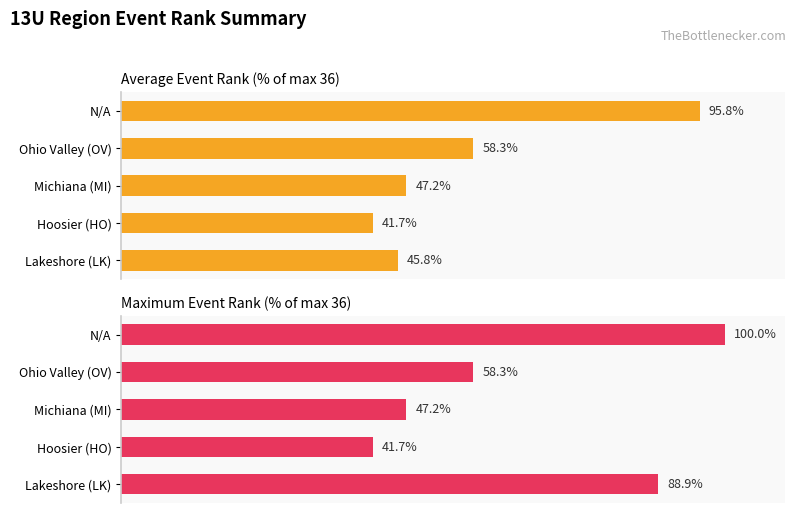

Rank the series at N/A from lowest to highest value.

Average Event Rank, Maximum Event Rank